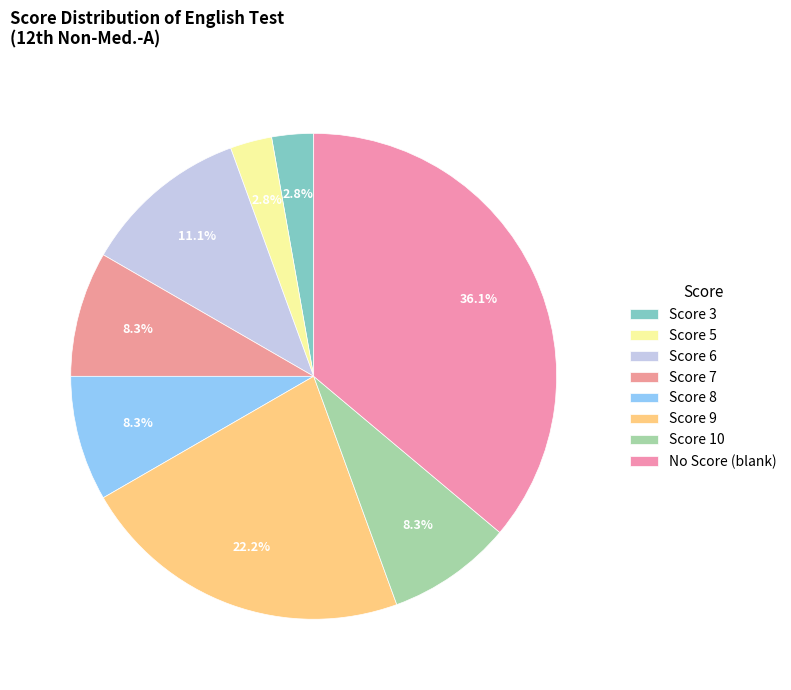

How many slices are in this pie chart?

8